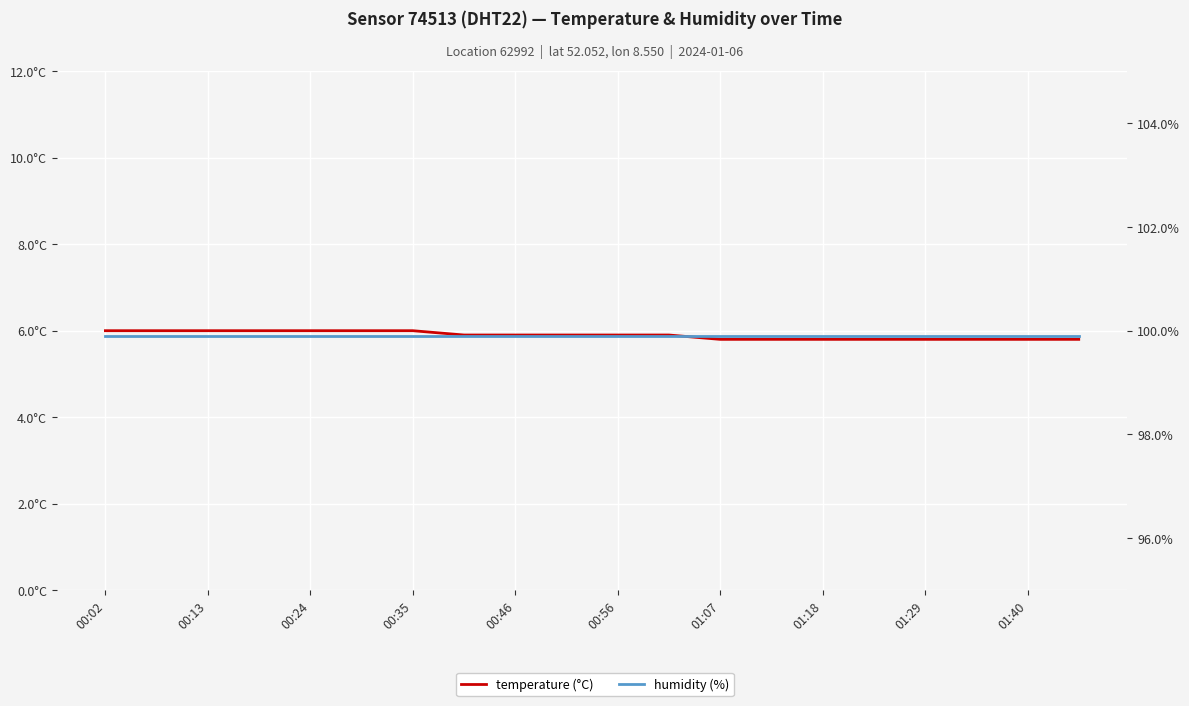

What is the lowest value of the temperature (°C) series?

5.8